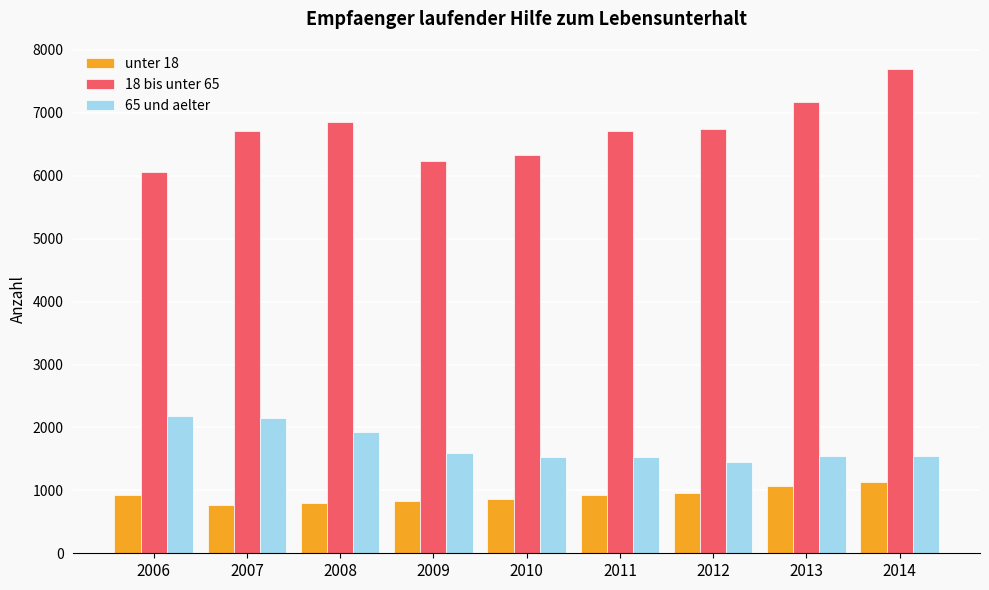

What is the greatest value displayed?

7703